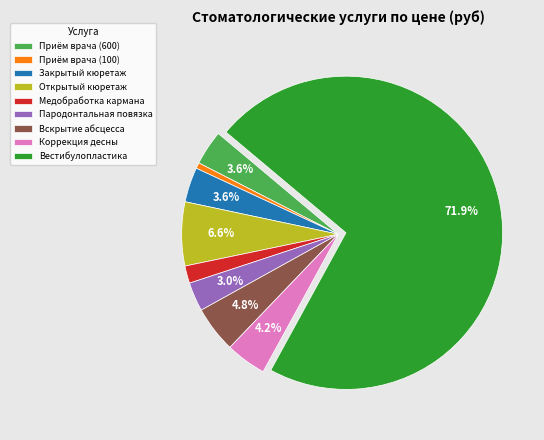

Which slice is the largest?

Вестибулопластика